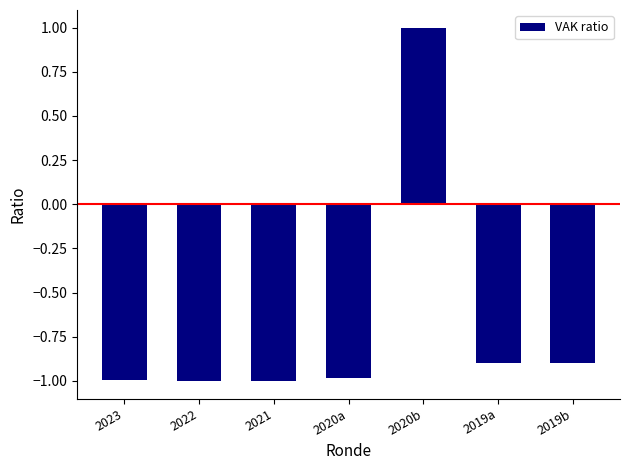

What is the sum of the values at 2019a and 2019b?

-1.8